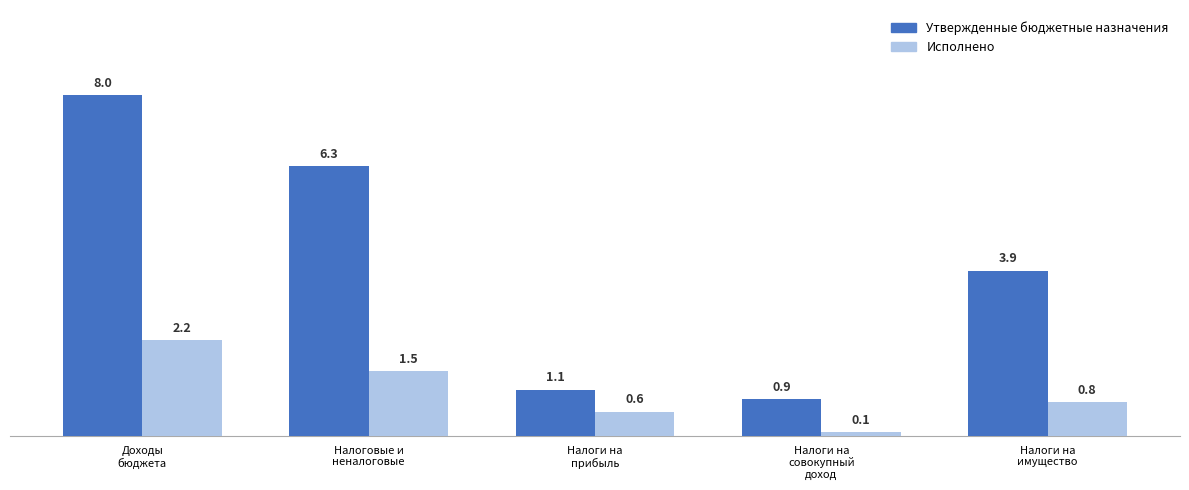

How many bars are there in total?

10